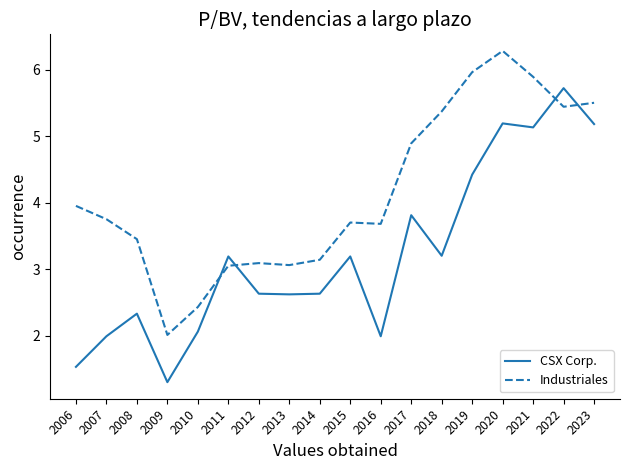

What is the spread (max minus min) of values at 2023?

0.3